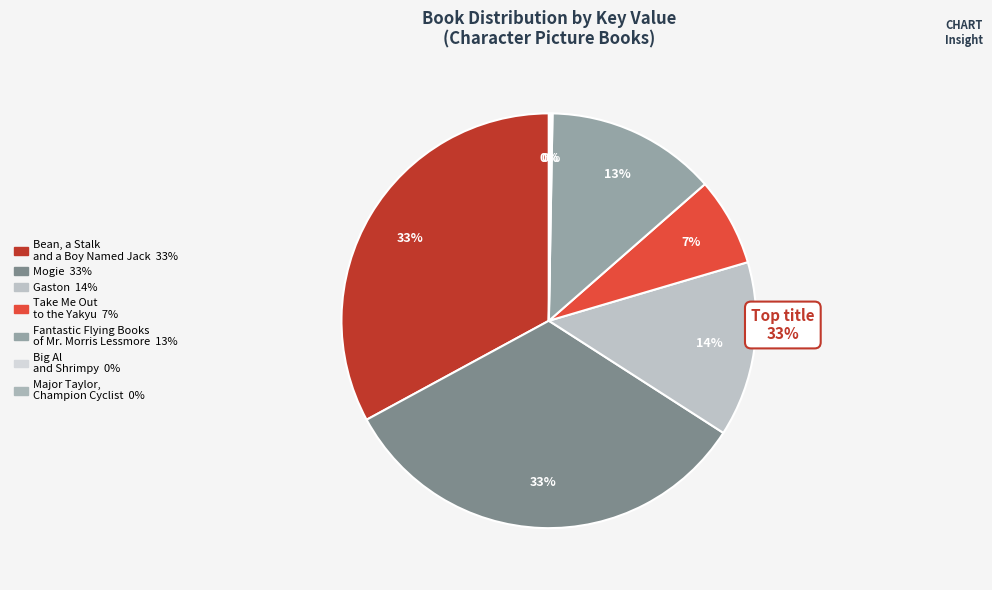

To the nearest percent, what is the difference between the largest and smallest slice percentages?

33%